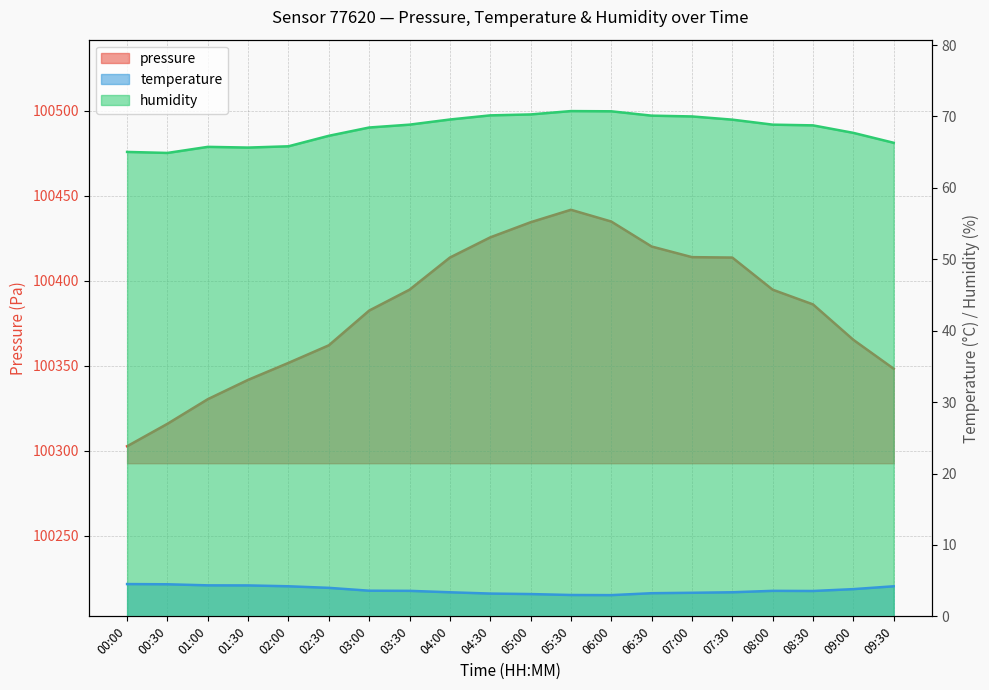

Which series changed the most between 00:30 and 03:00?

pressure